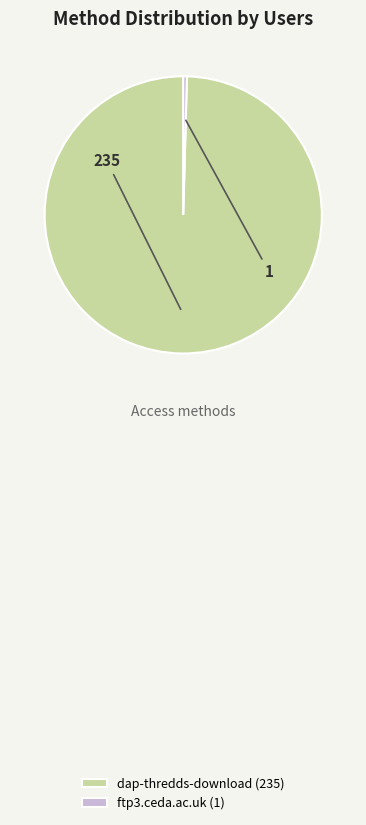

Which has a higher value, ftp3.ceda.ac.uk or dap-thredds-download?

dap-thredds-download